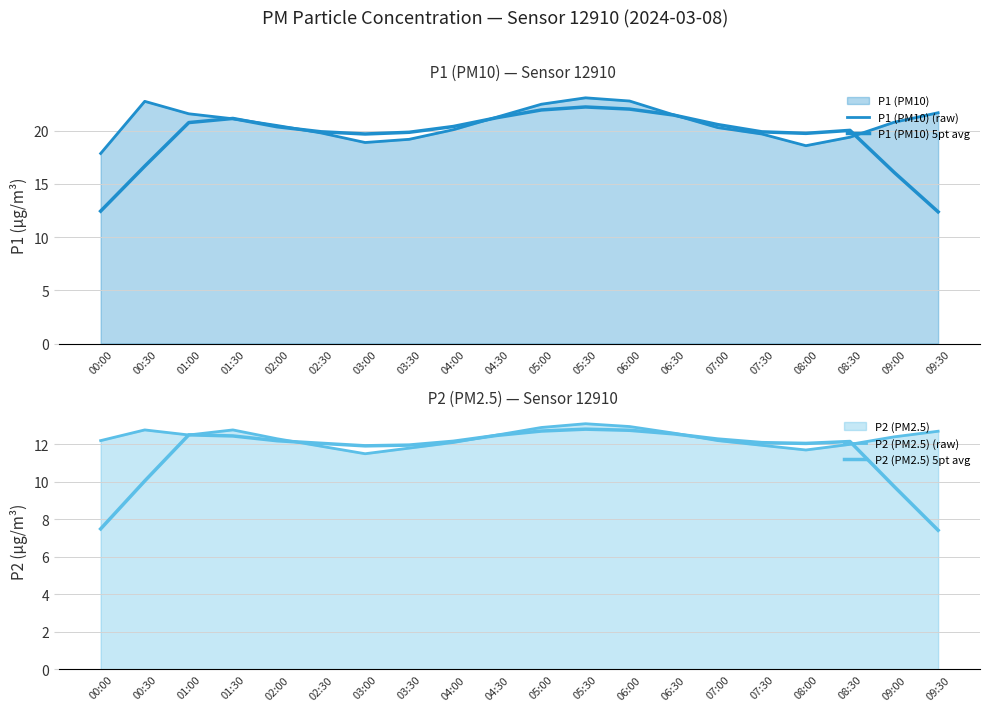

Reading left to right, list all the values displayed in this chart.

P1 (PM10) (raw): 17.9	22.8	21.6	21.1	20.5	19.8	18.9	19.2	20.1	21.3	22.5	23.1	22.8	21.5	20.3	19.7	18.6	19.4	20.8	21.7
P1 (PM10) 5pt avg: 12.4	16.7	20.8	21.2	20.4	19.9	19.7	19.9	20.4	21.2	22.0	22.2	22.0	21.5	20.6	19.9	19.8	20.0	16.1	12.4
P2 (PM2.5) (raw): 12.2	12.8	12.5	12.8	12.3	11.9	11.5	11.8	12.1	12.5	12.9	13.1	12.9	12.6	12.2	11.9	11.7	12.0	12.4	12.7
P2 (PM2.5) 5pt avg: 7.5	10.0	12.5	12.4	12.2	12.1	11.9	12.0	12.2	12.5	12.7	12.8	12.8	12.6	12.3	12.1	12.1	12.2	9.8	7.4